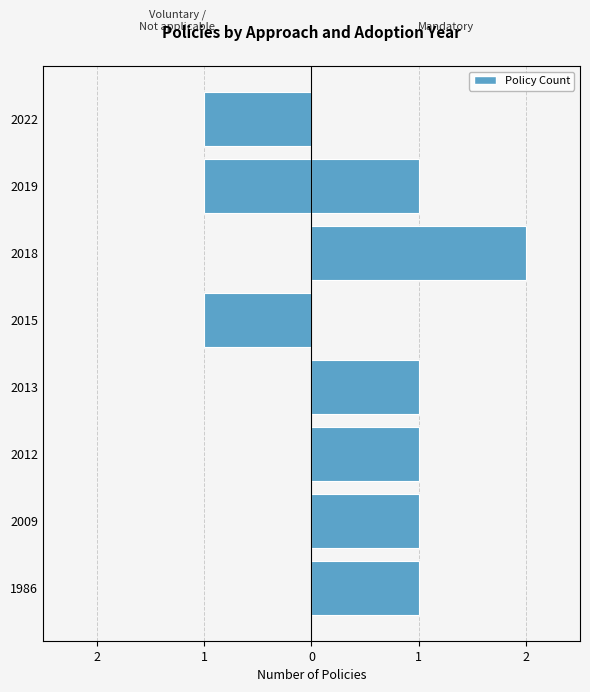

How many groups of bars are there?

8